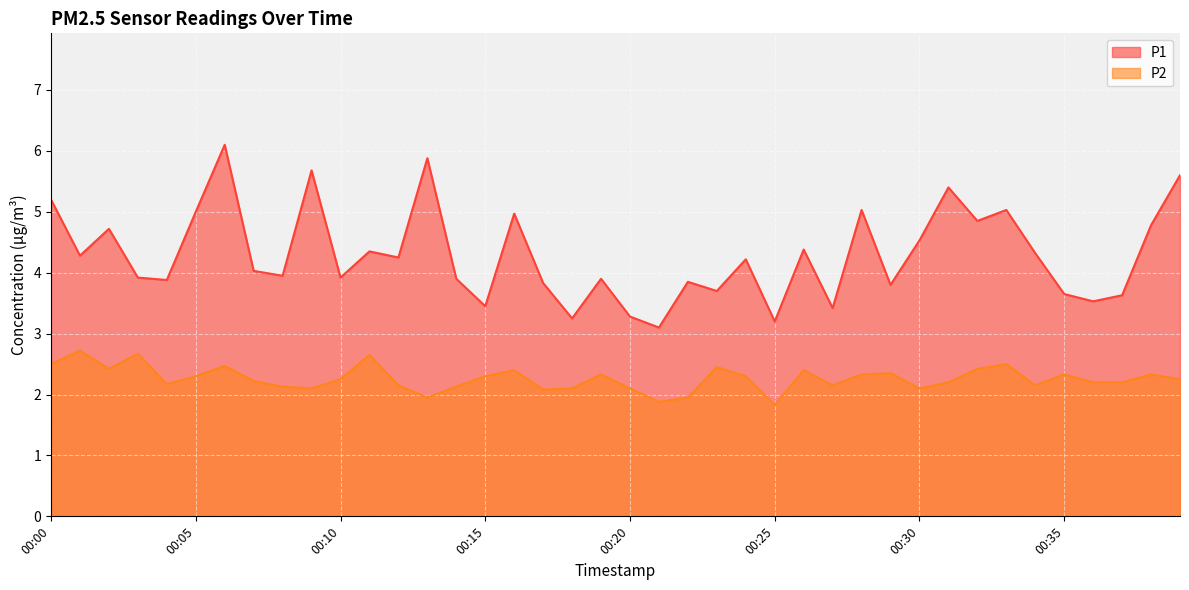

True or false: P2 and P1 cross at least once.

False